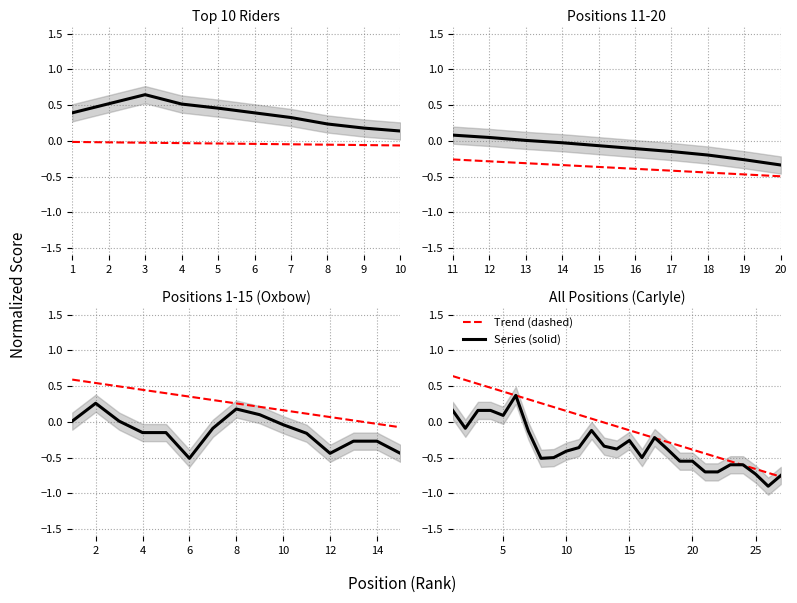

How many data points in Series (solid) are less than 0?

22